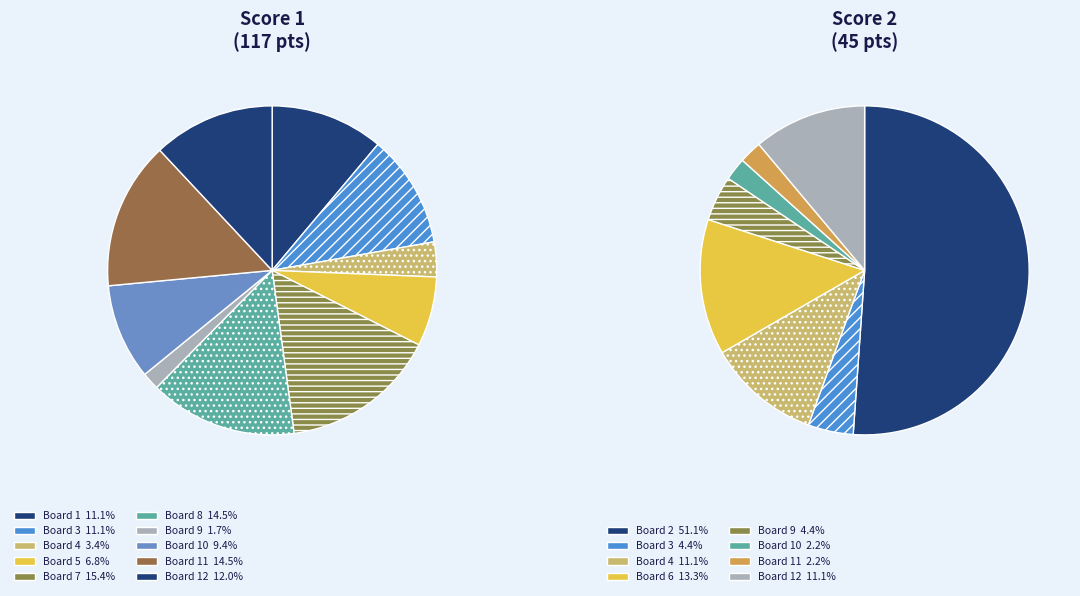

Rank the categories by value from highest to lowest.

7, 8, 11, 12, 1, 3, 10, 5, 4, 9, 2, 6